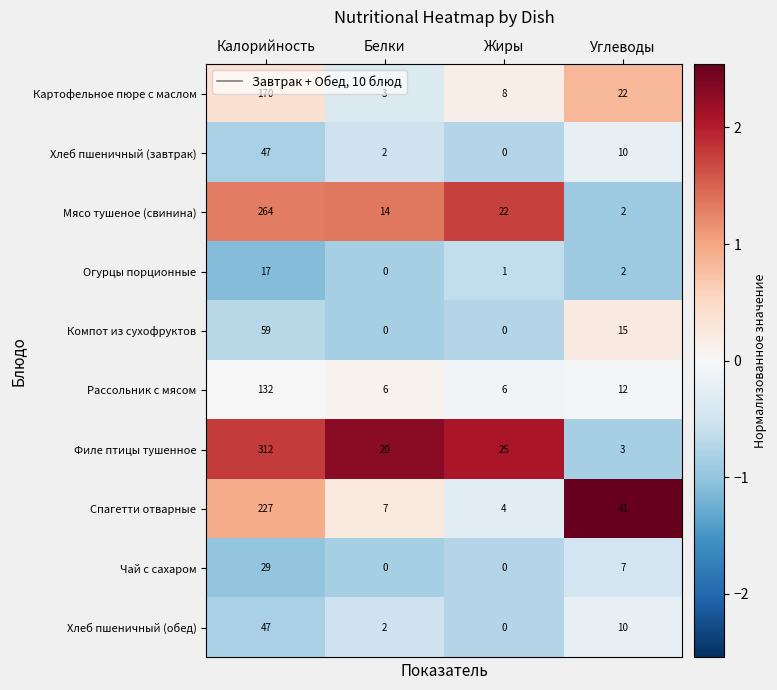

What is the total value across all series at Белки?

54